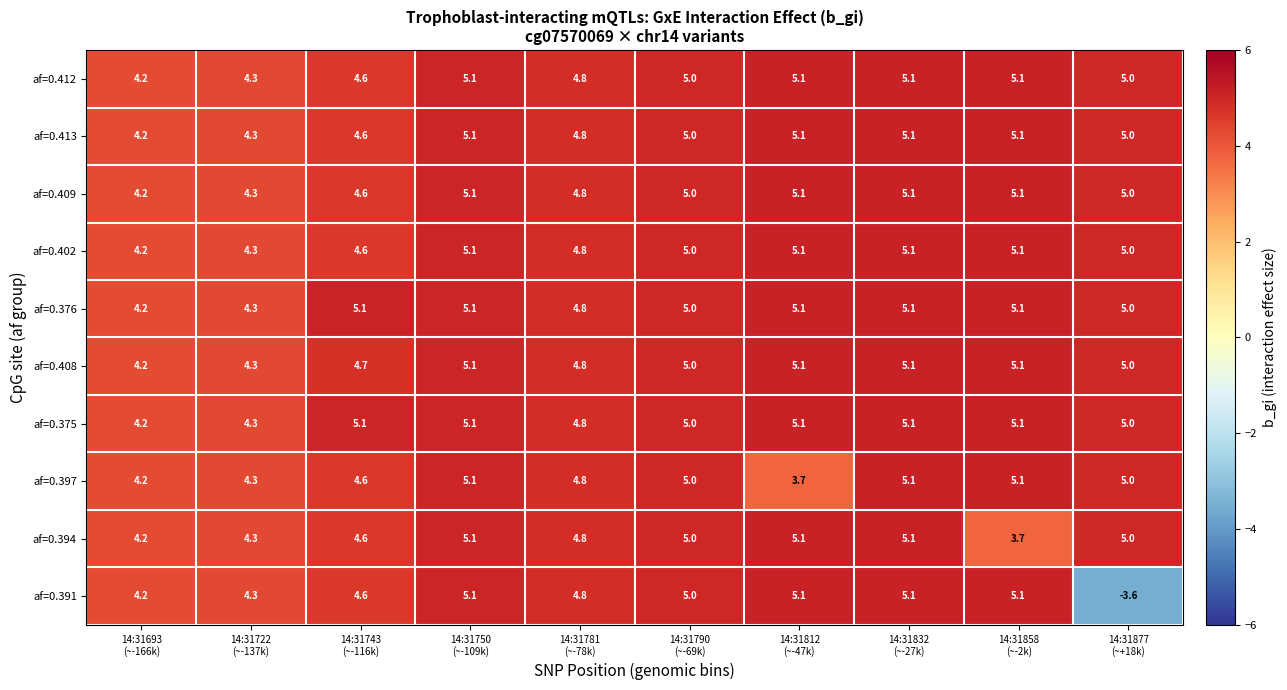

Count the number of categories in the chart.

10